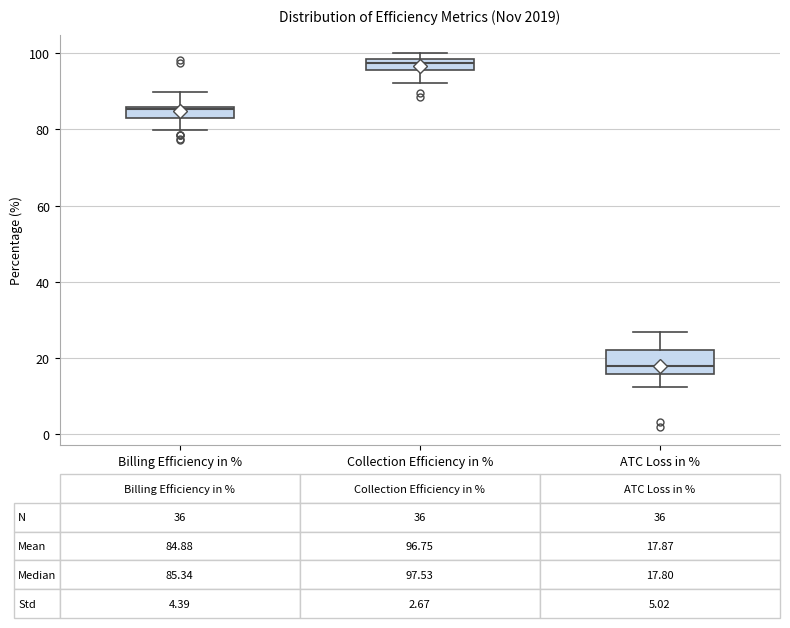

Which box's median line is the lowest?

ATC Loss in %